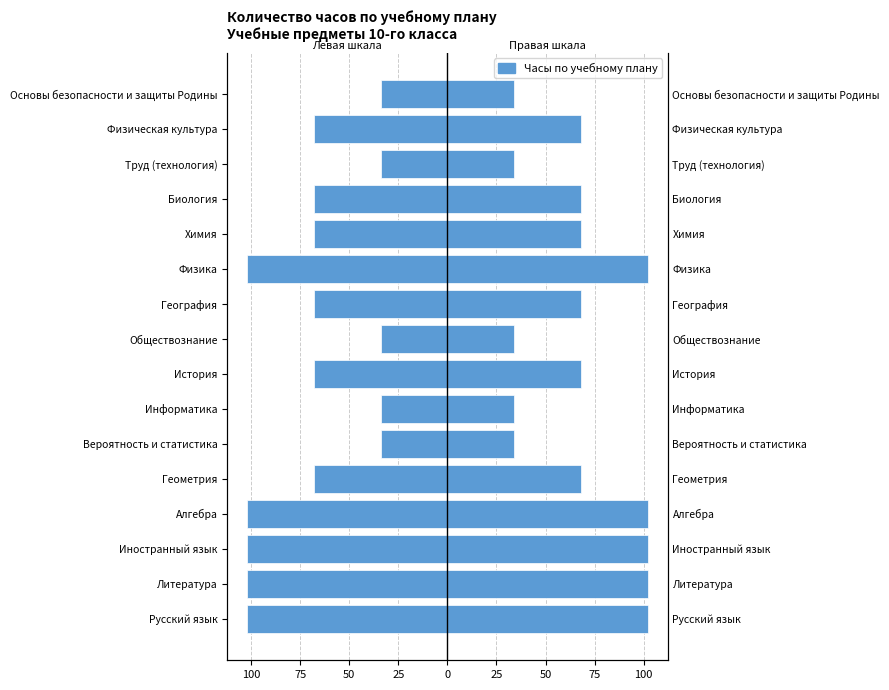

Reading left to right, extract all data points from this chart.

Количество часов (левая шкала): -102	-102	-102	-102	-68	-34	-34	-68	-34	-68	-102	-68	-68	-34	-68	-34
Количество часов по учебному плану: 102	102	102	102	68	34	34	68	34	68	102	68	68	34	68	34